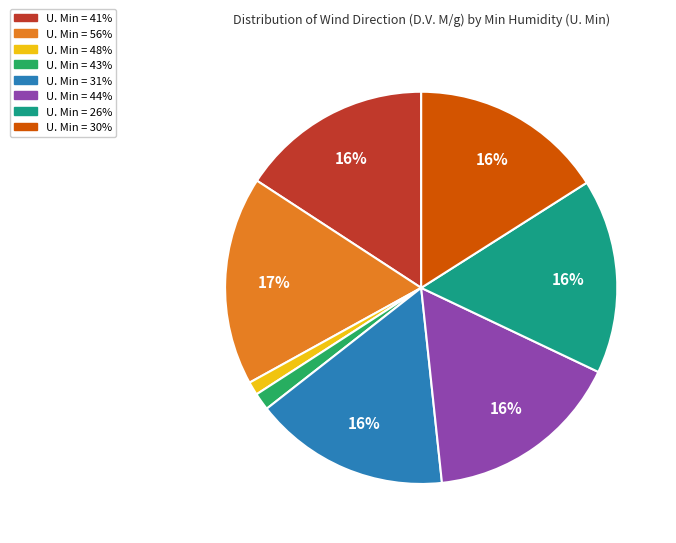

Does any single category account for the majority?

No